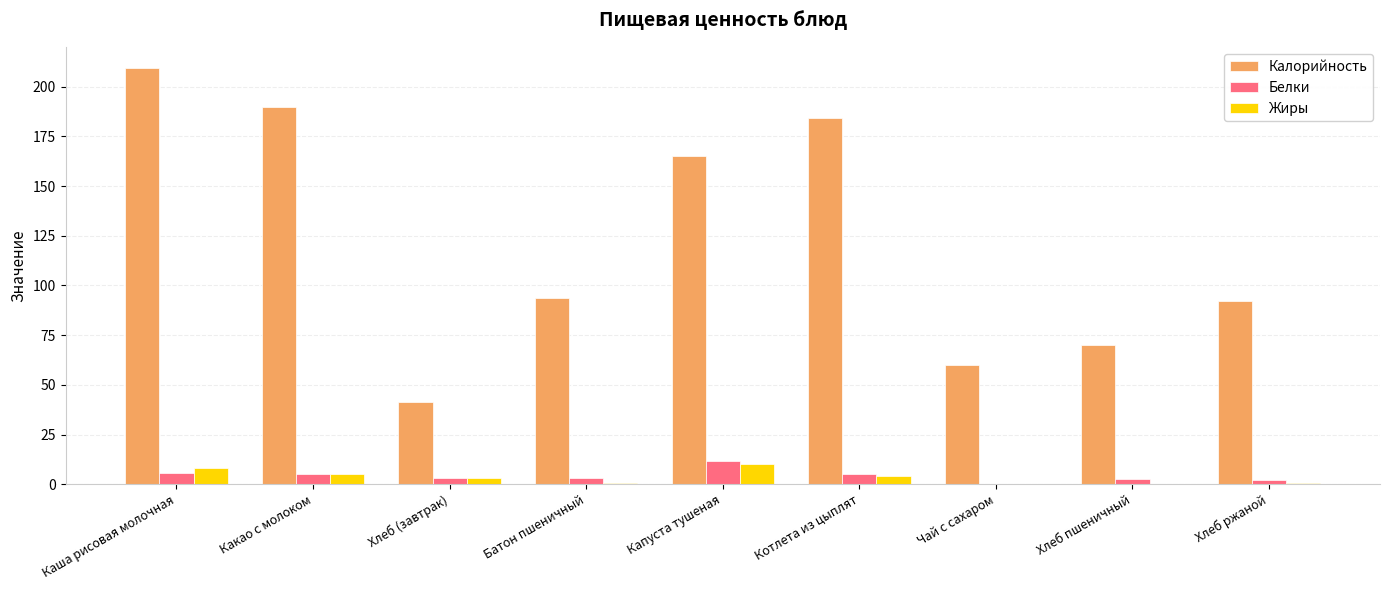

What is the maximum value shown in the chart?

209.6